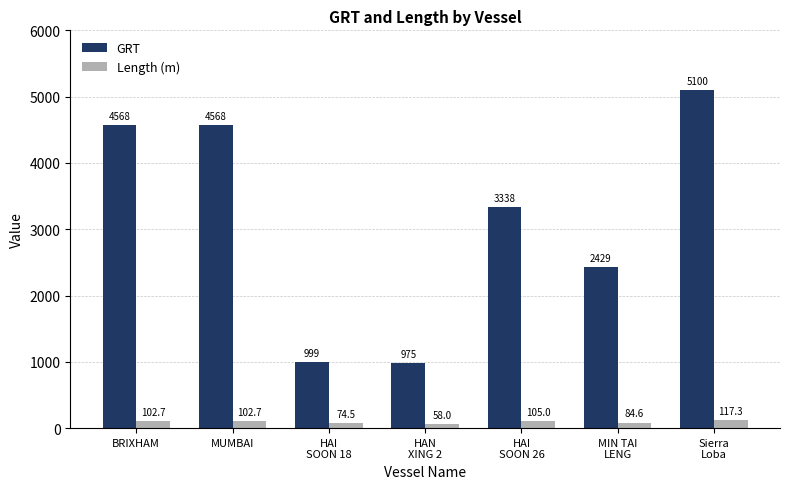

Is the value of GRT at BRIXHAM greater than the value of Length (m) at HAI
SOON 18?

Yes